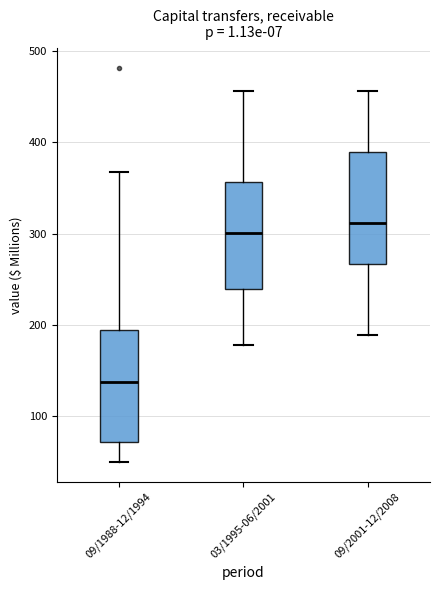

Which box's median line is the lowest?

09/1988-12/1994